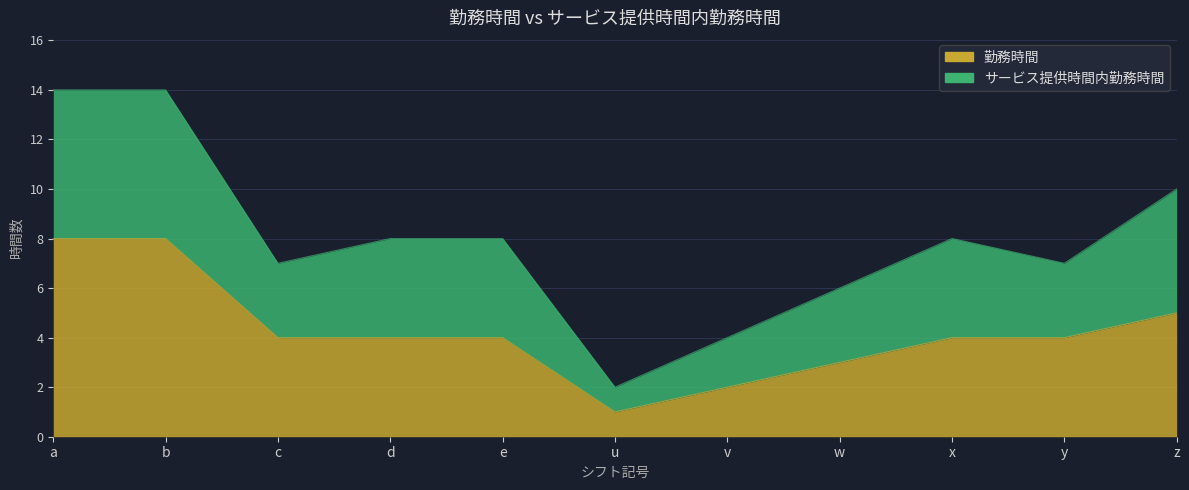

True or false: サービス提供時間内勤務時間 has more than 1 interior local peaks.

False